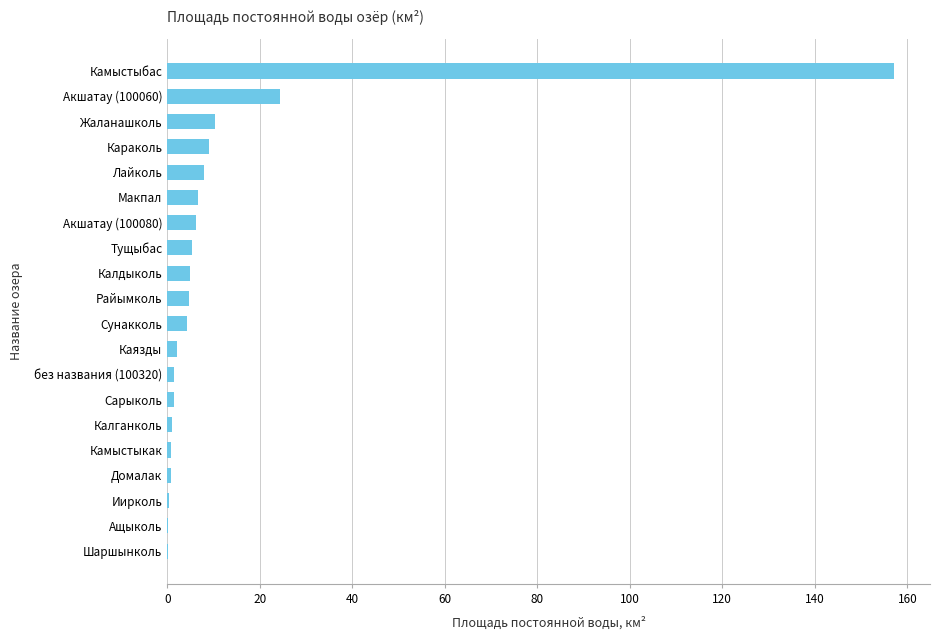

At which label is the value closest to 78?

Акшатау (100060)